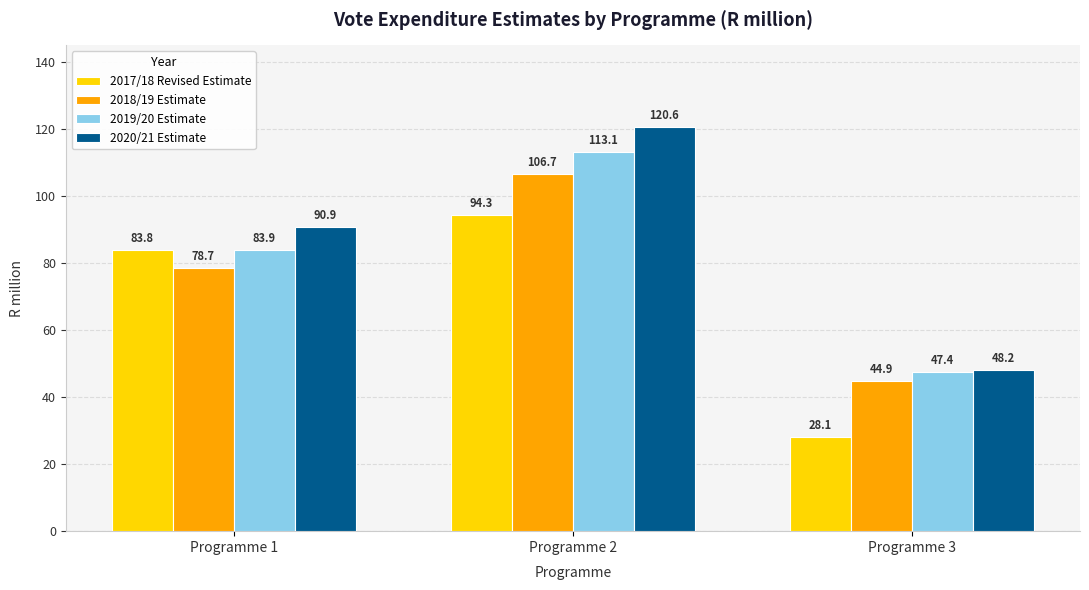

What are all the series names shown in the legend?

2017/18 Revised Estimate, 2018/19 Estimate, 2019/20 Estimate, 2020/21 Estimate